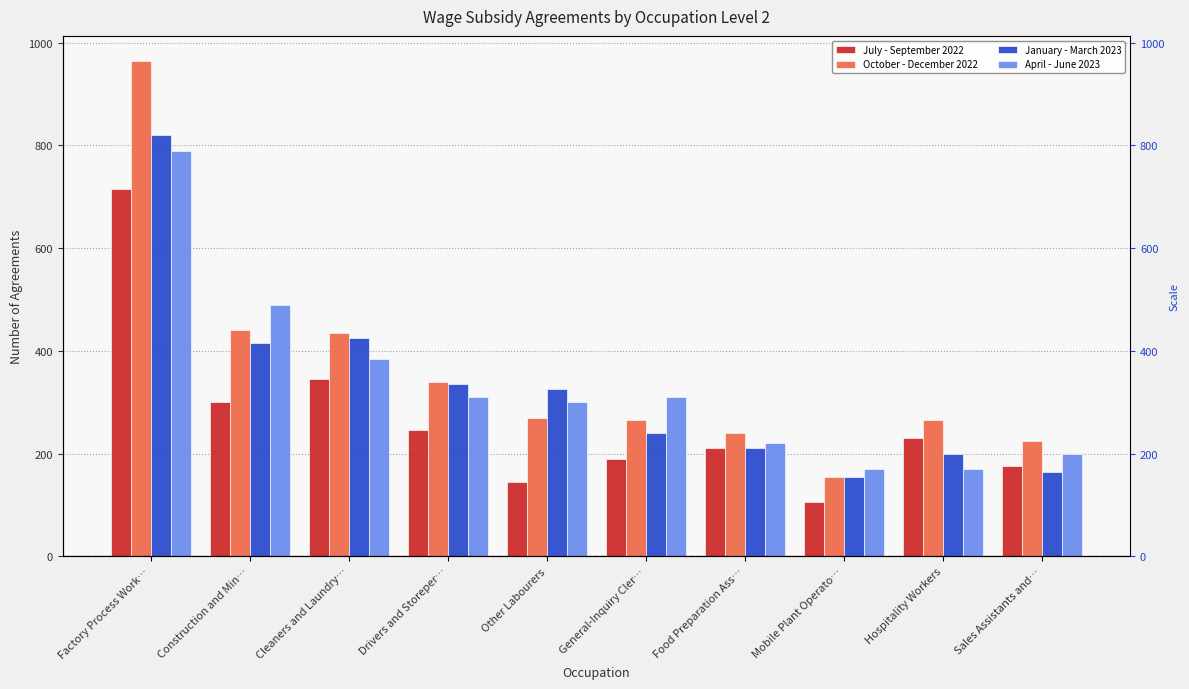

What is the label of the 6th bar from the right?

Other Labourers